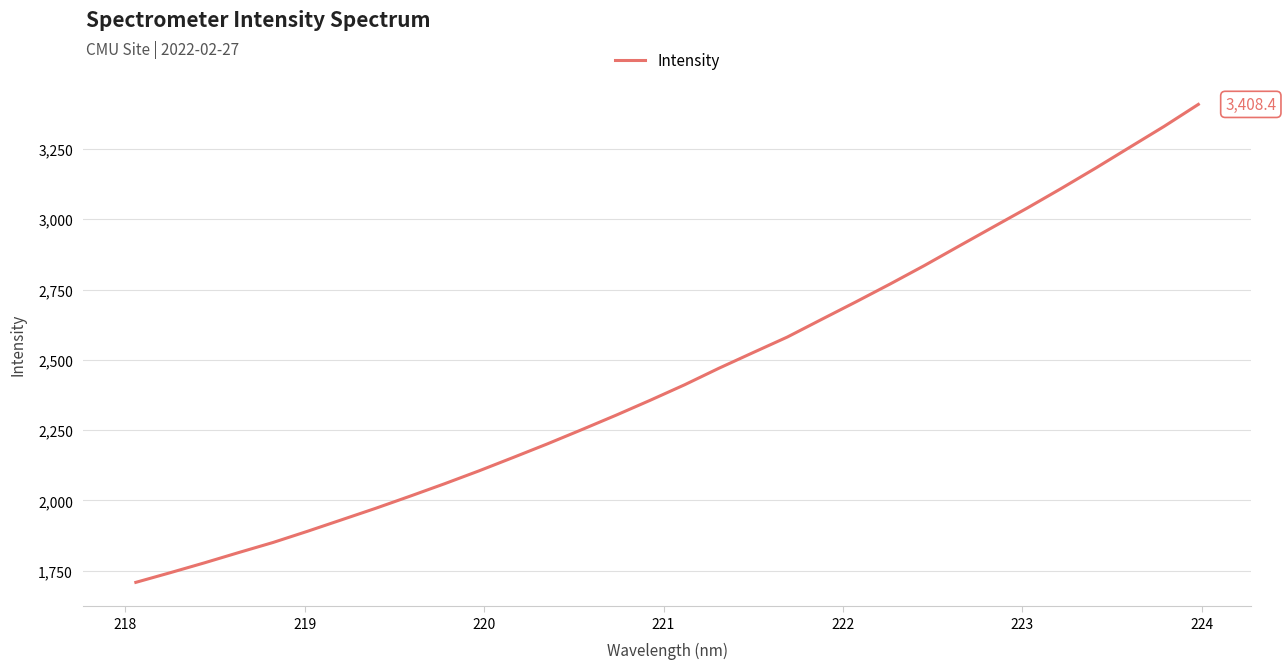

What is the difference between the maximum and minimum values?

1699.4